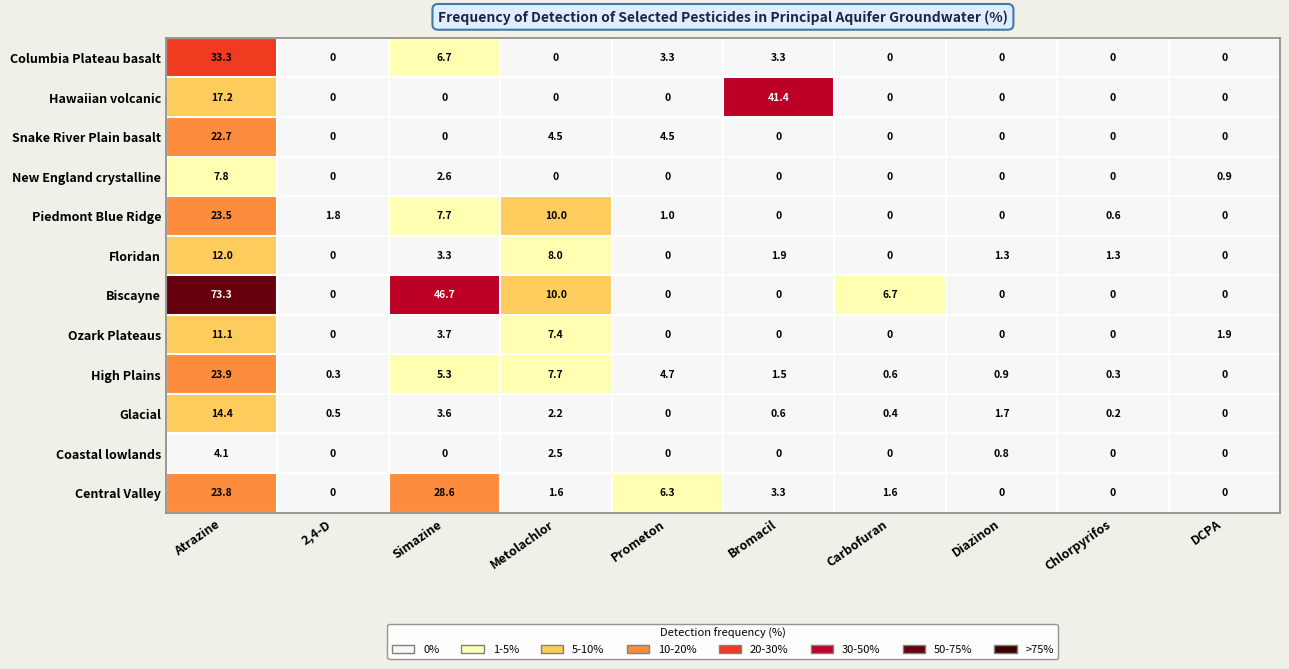

What is the difference between the Glacial values at Metolachlor and DCPA?

2.2